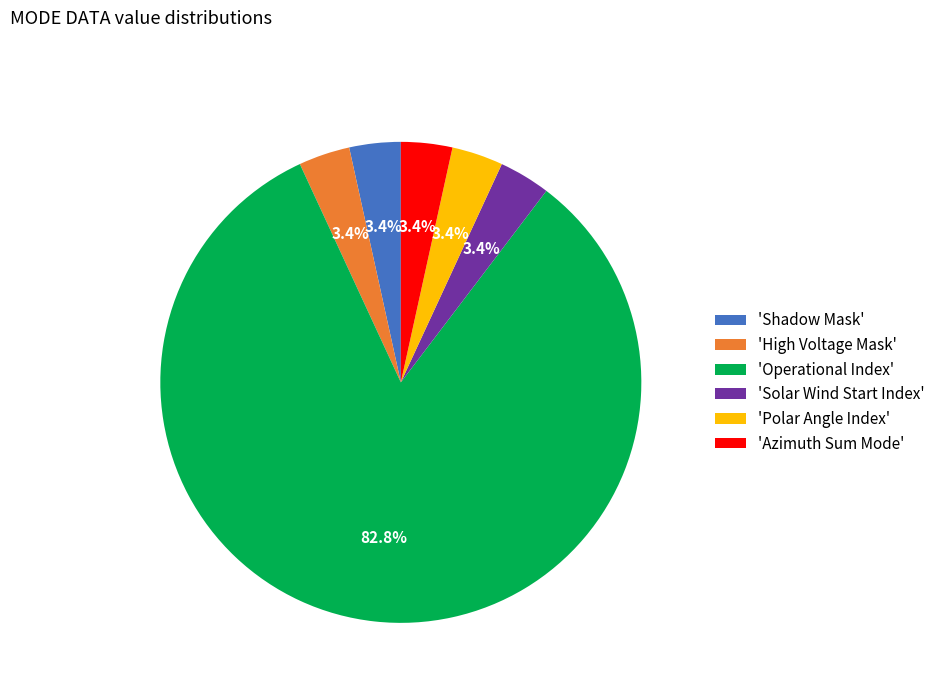

Which slice is the largest?

'Operational Index'